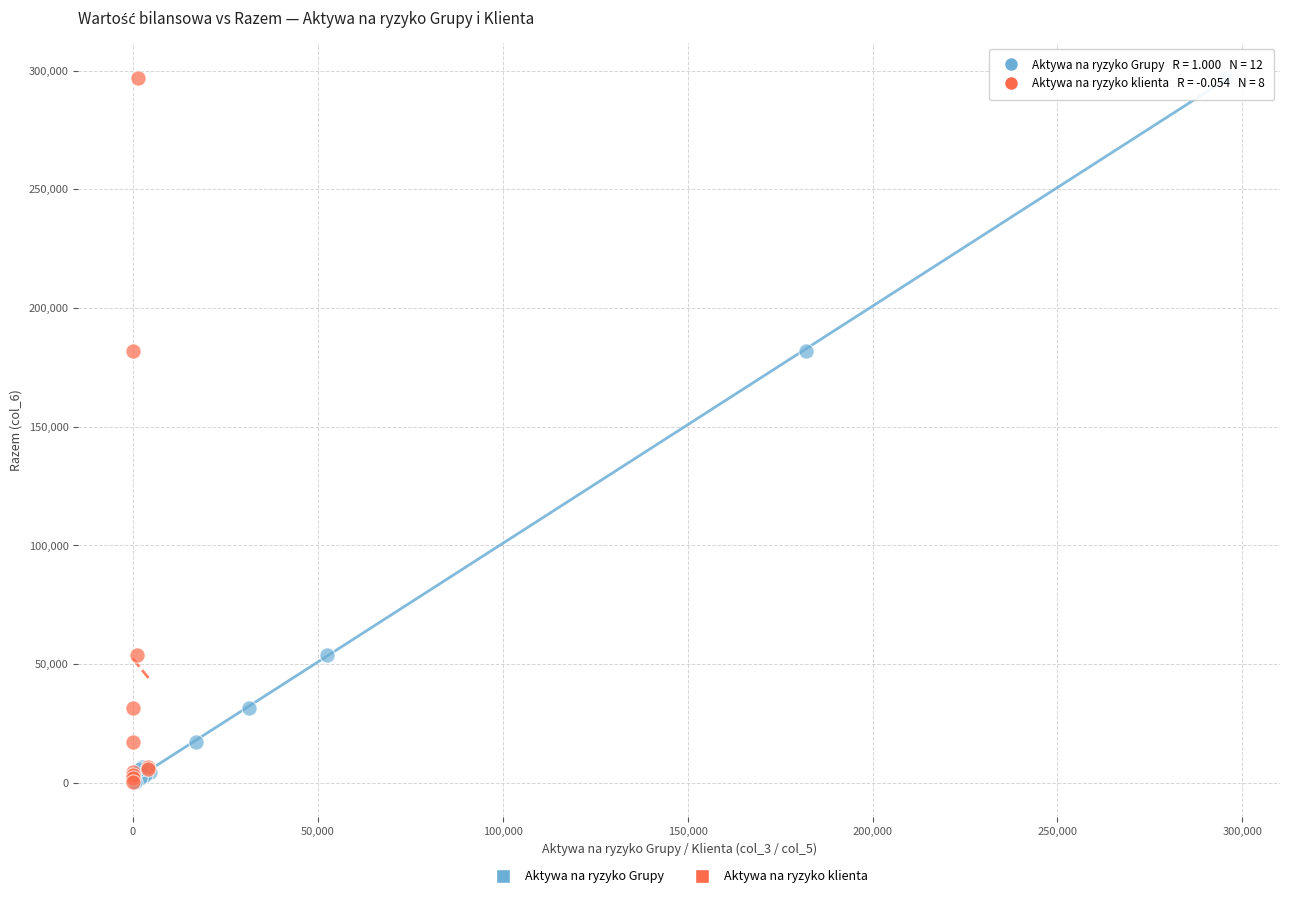

What are all the series names shown in the legend?

Aktywa na ryzyko Grupy, Aktywa na ryzyko klienta